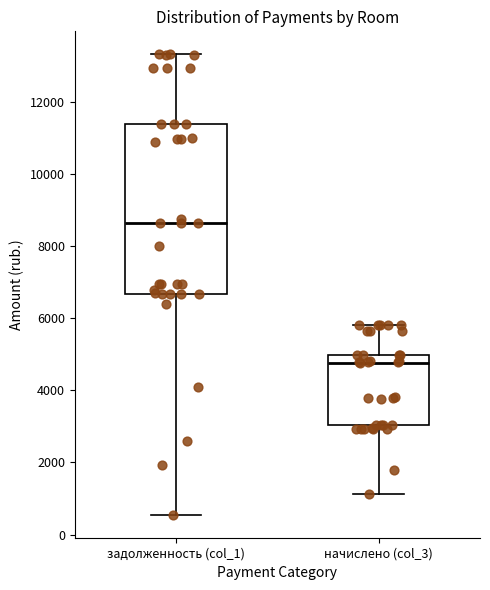

Which box is the tallest, from its lower edge to its upper edge?

задолженность (col_1)